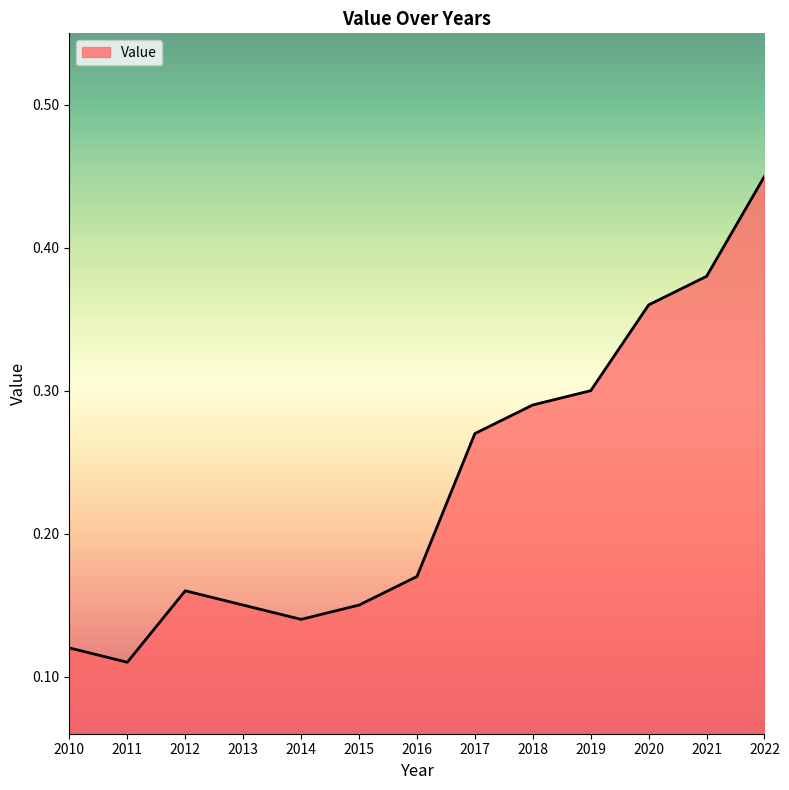

At which category does the data reach its first local peak?

2012